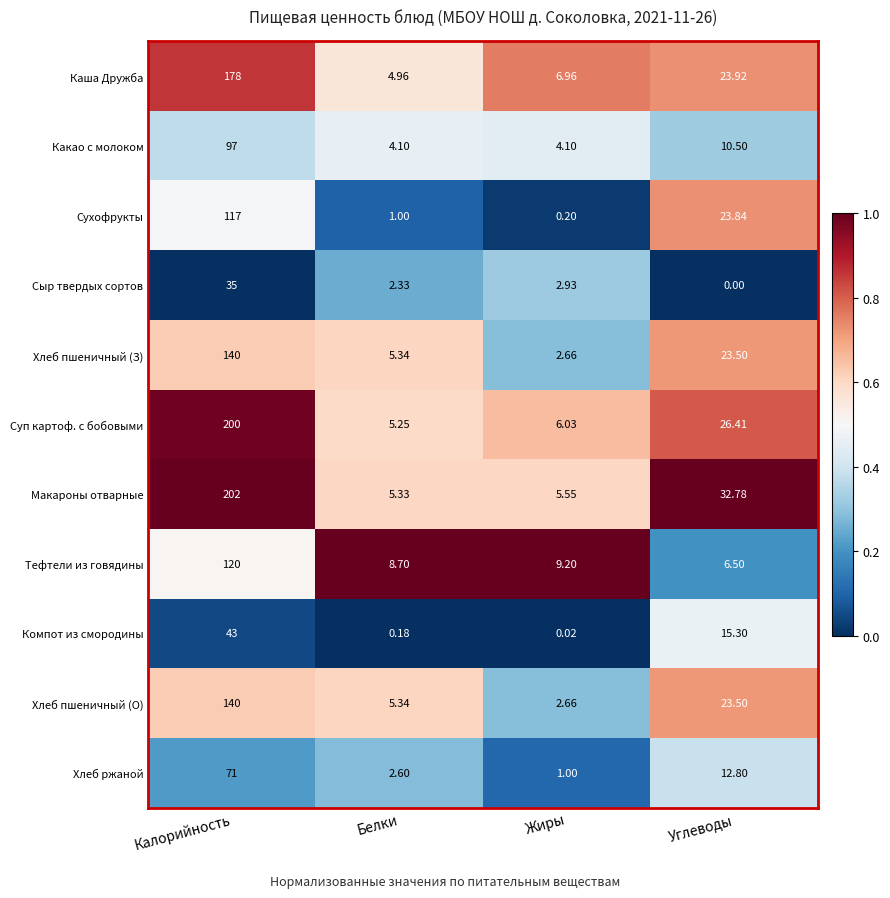

Which label corresponds to the smallest value in the chart?

Углеводы